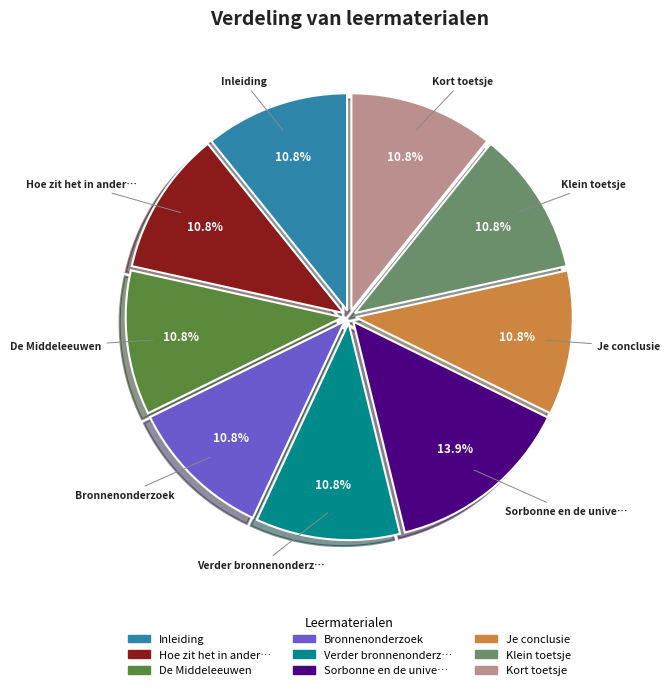

Is there a majority slice in this chart?

No